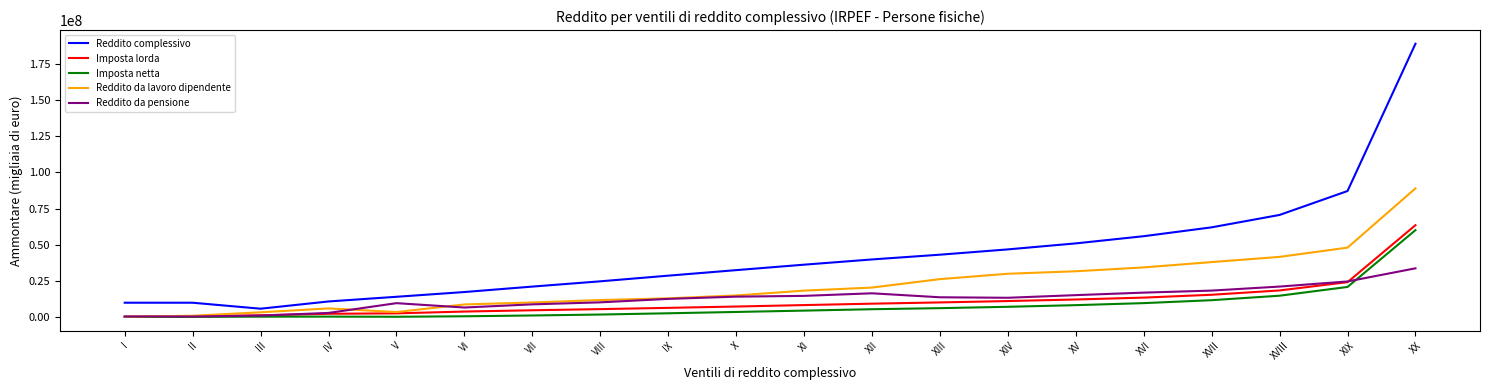

What are all the series names shown in the legend?

Reddito complessivo, Imposta lorda, Imposta netta, Reddito da lavoro dipendente, Reddito da pensione